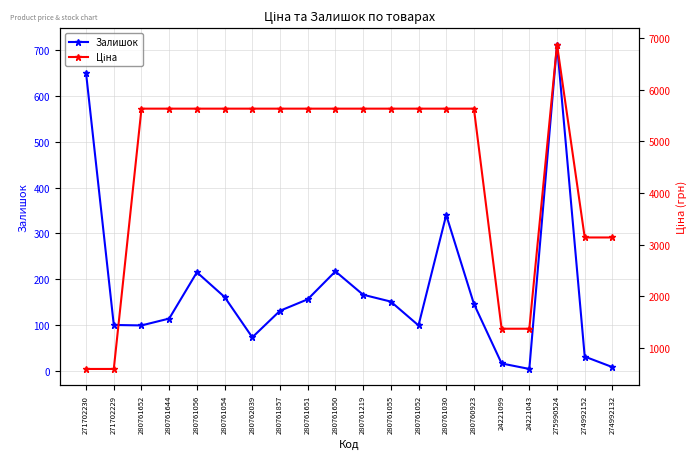

Does the chart display data point markers on the line(s)?

Yes